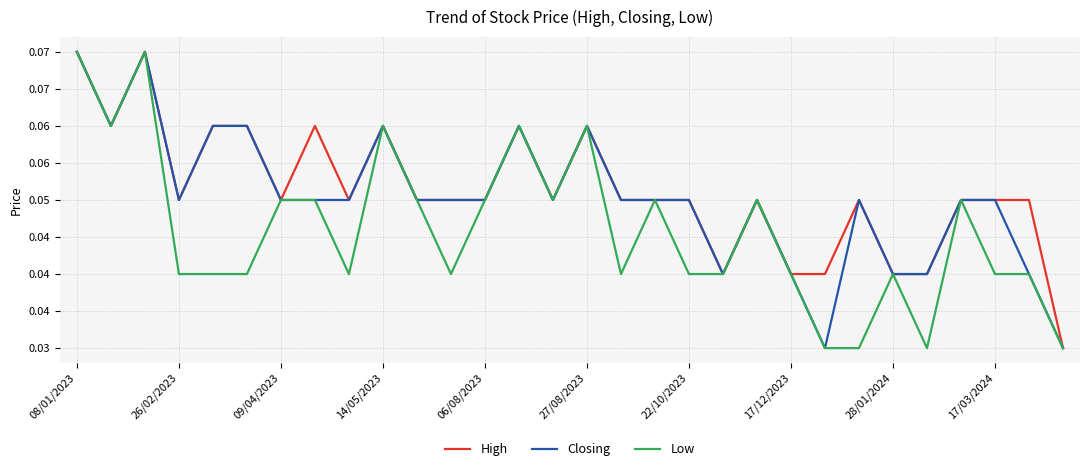

Which label corresponds to the largest value in the chart?

08/01/2023